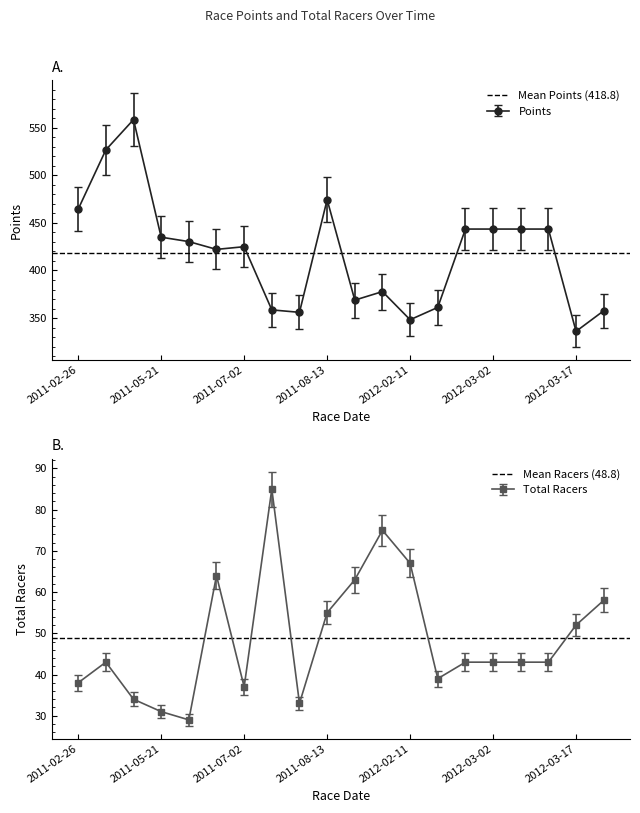

The Points series shows 72.7 at 2012-03-17. True or false?

False